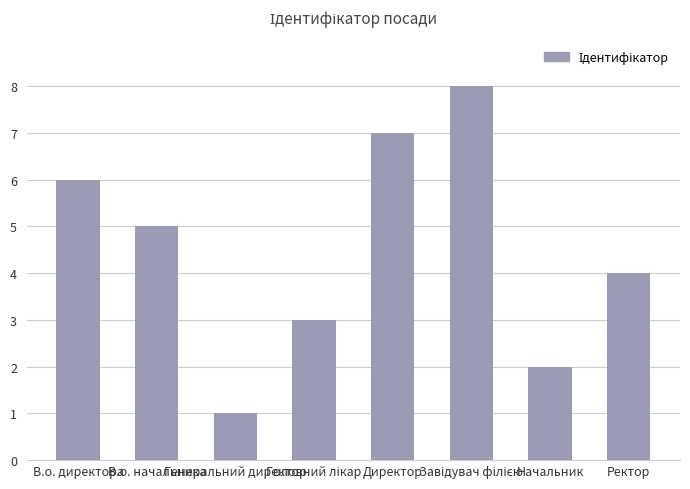

What is the sum of all values?

36